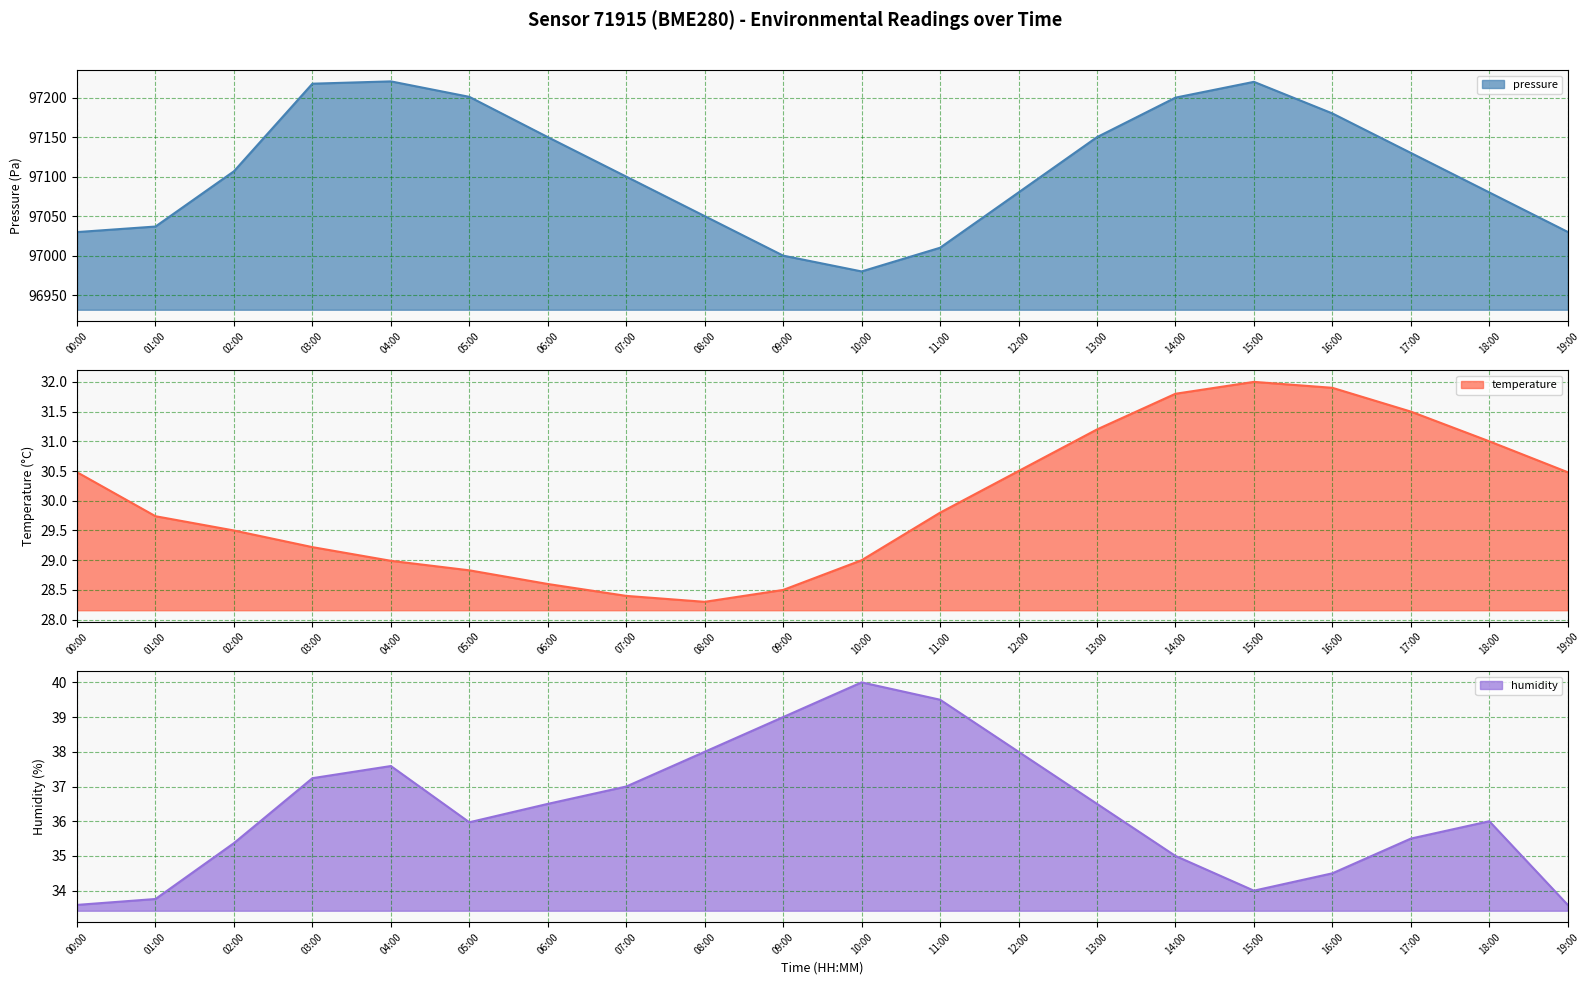

Rank the series at 17:00 from lowest to highest value.

temperature, humidity, pressure